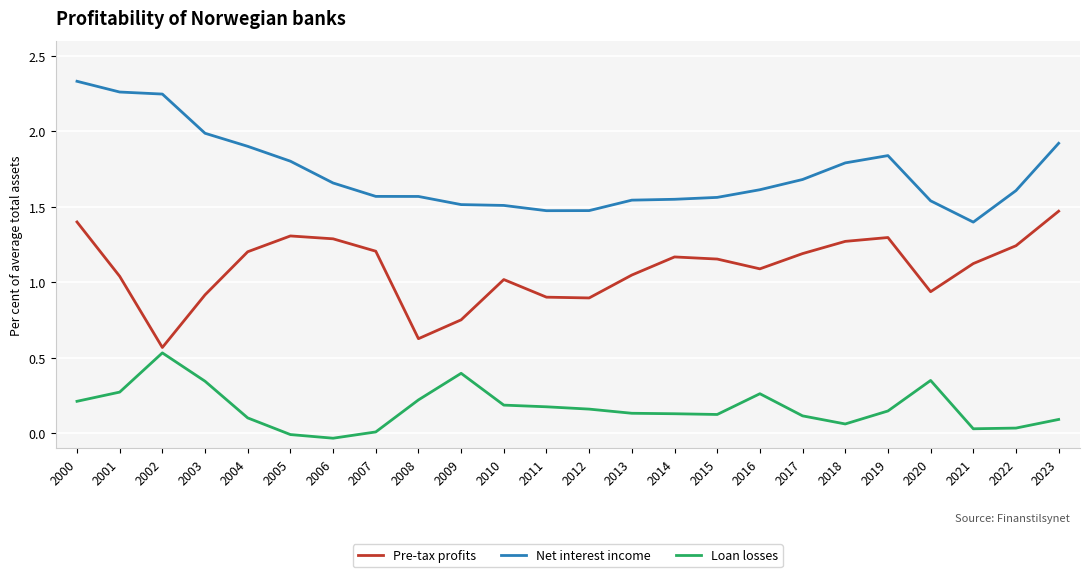

Where does the Loan losses series first go above 0?

2000